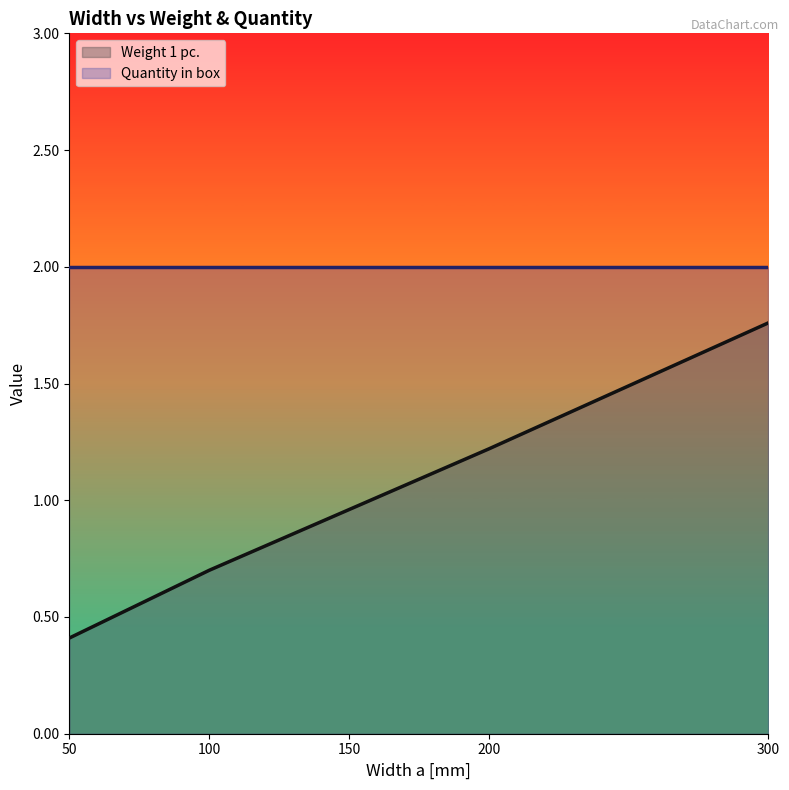

At which category does the chart reach its minimum across all series?

50